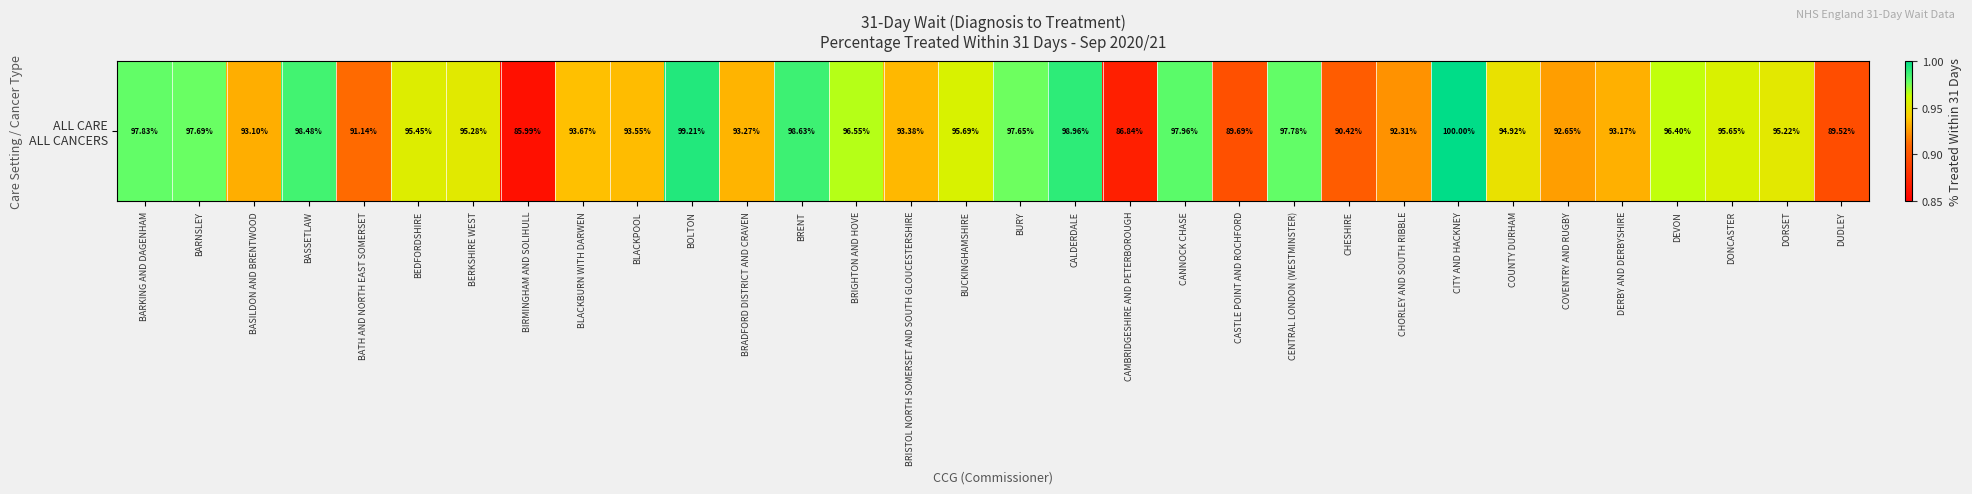

What is the minimum value shown in the chart?

0.9